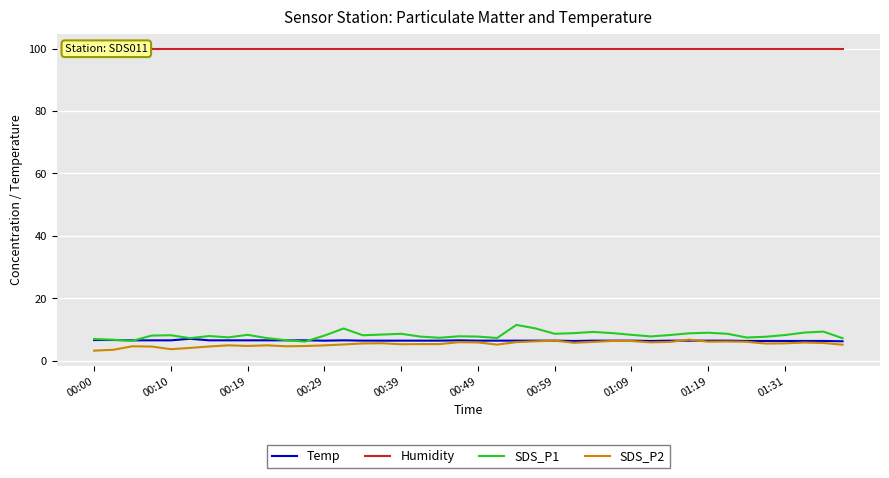

How many lines are shown in the chart?

4